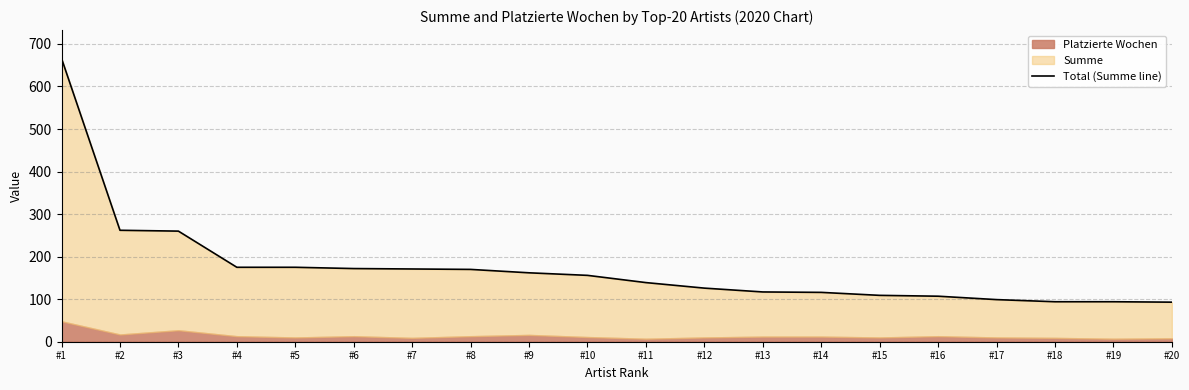

True or false: there are more than 0 points higher than both neighbors.

False